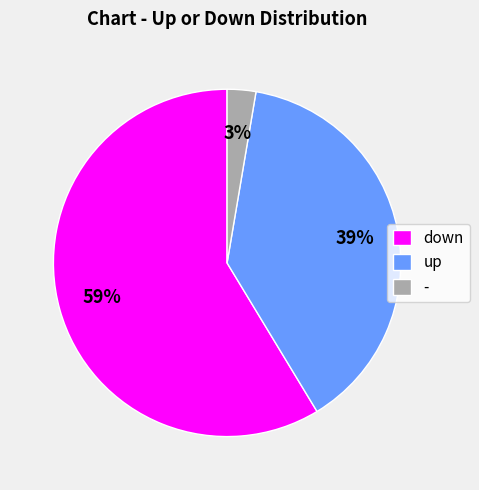

Which slice is the largest?

down